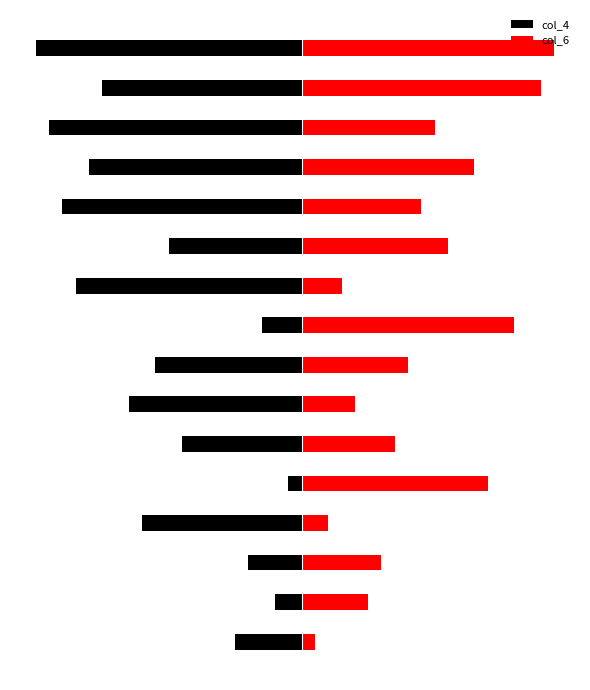

How many bars are there in total?

32